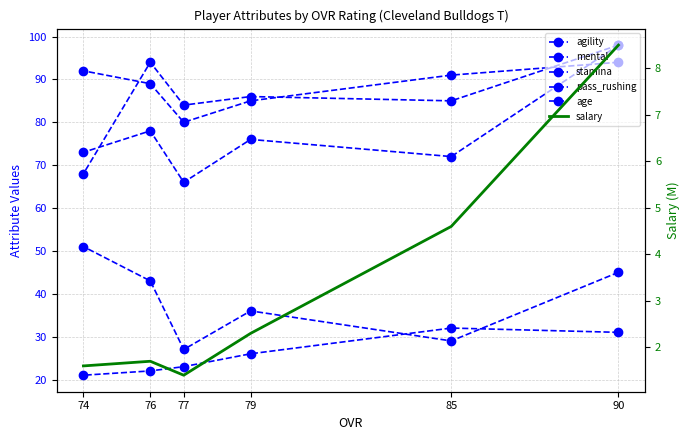

What is the spread (max minus min) of values at 74?

90.4